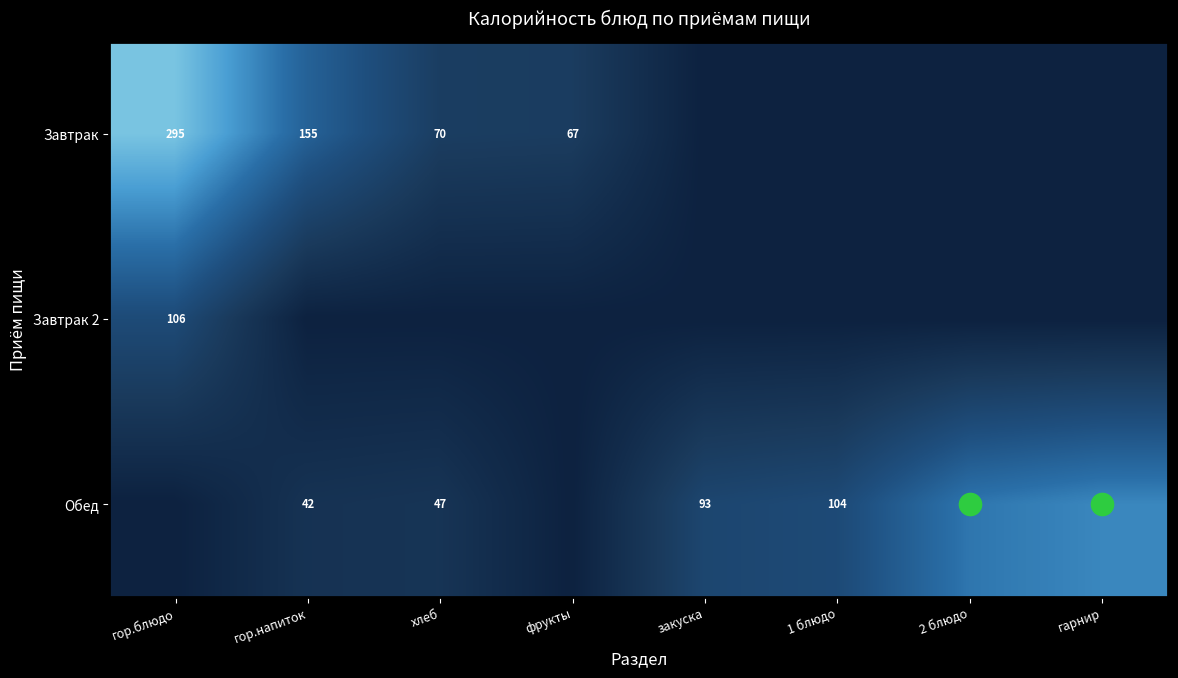

How many values in Завтрак are above zero?

4